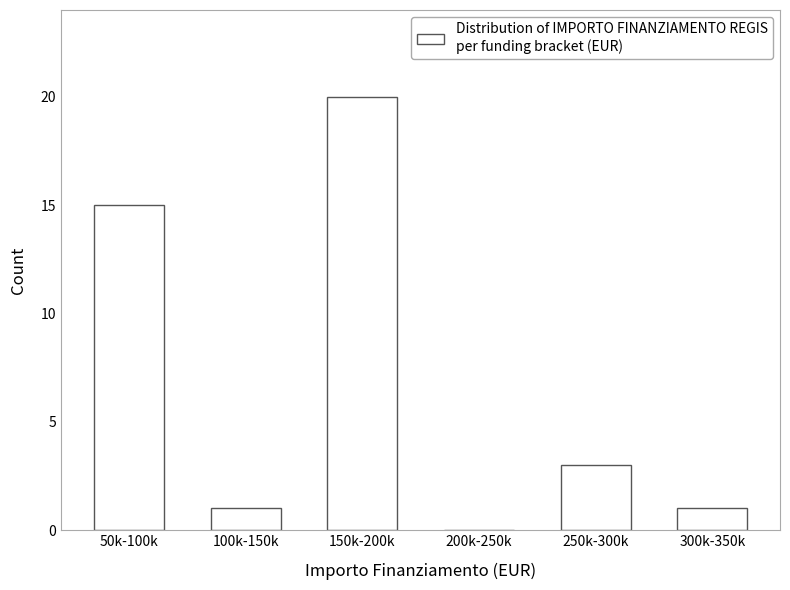

Reading right to left, what are all the values shown in this chart?

300k-350k=1	250k-300k=3	200k-250k=0	150k-200k=20	100k-150k=1	50k-100k=15